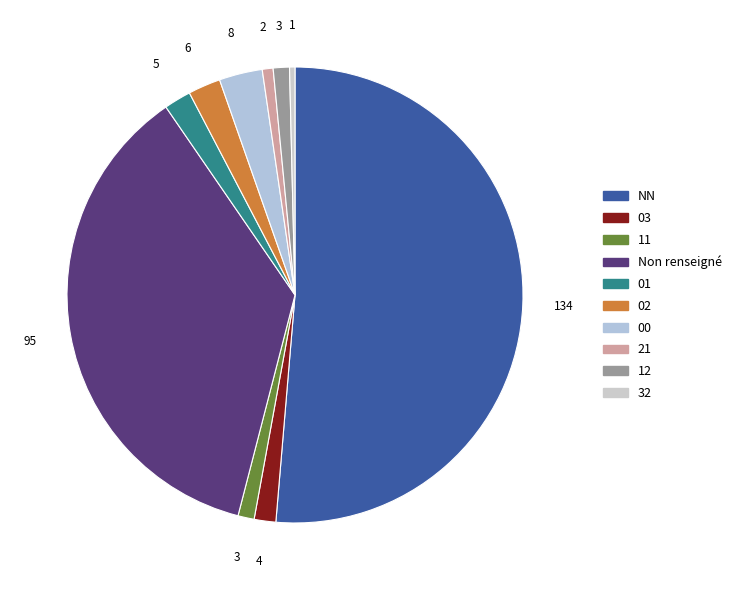

Count the number of slices in the pie.

10